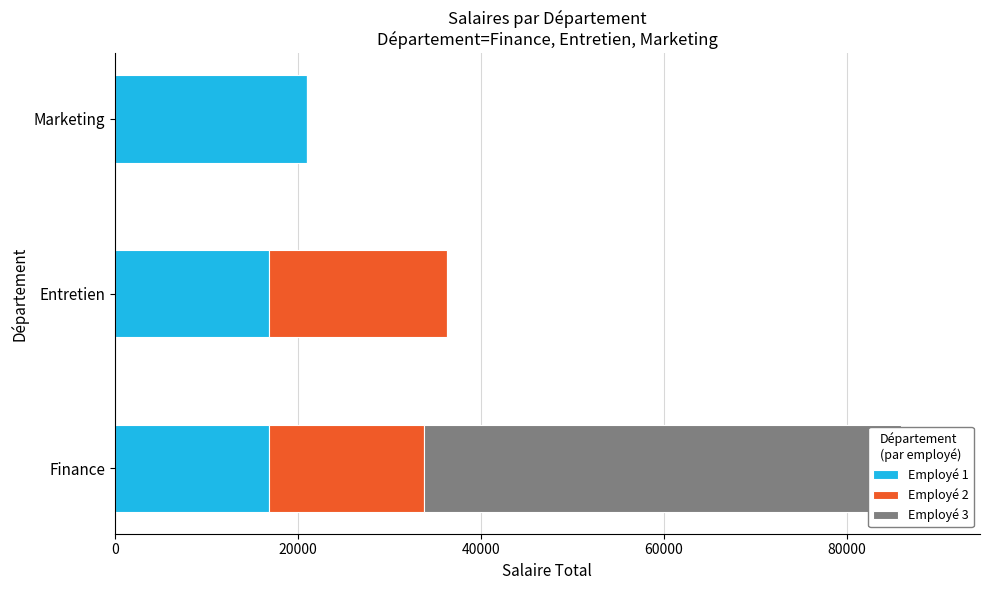

Between 20000 and 0, which is larger?

20000